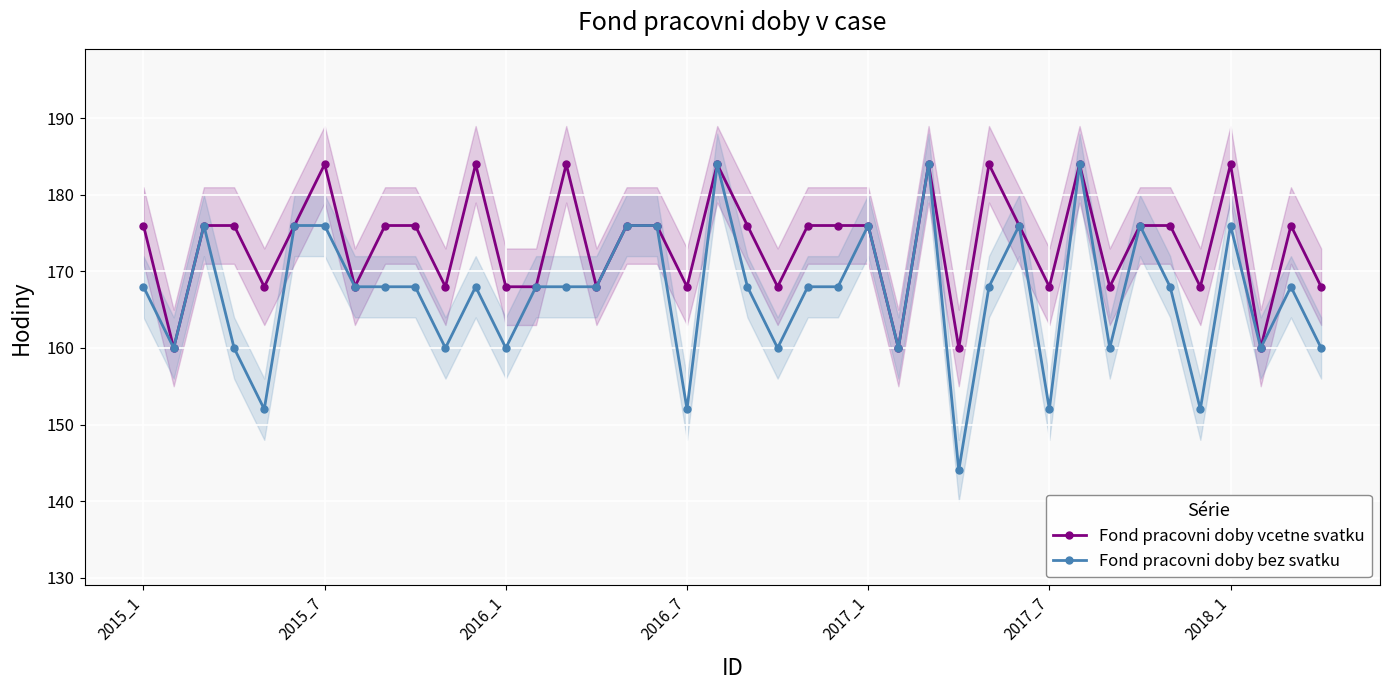

What is the highest value of the Fond pracovni doby bez svatku series?

184